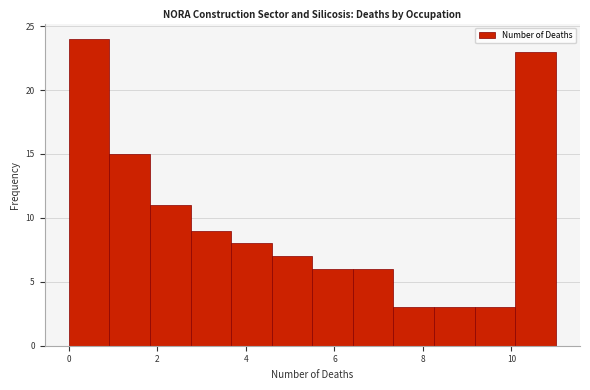

Which range on the x-axis has the tallest bar?

0.0 to 1.0